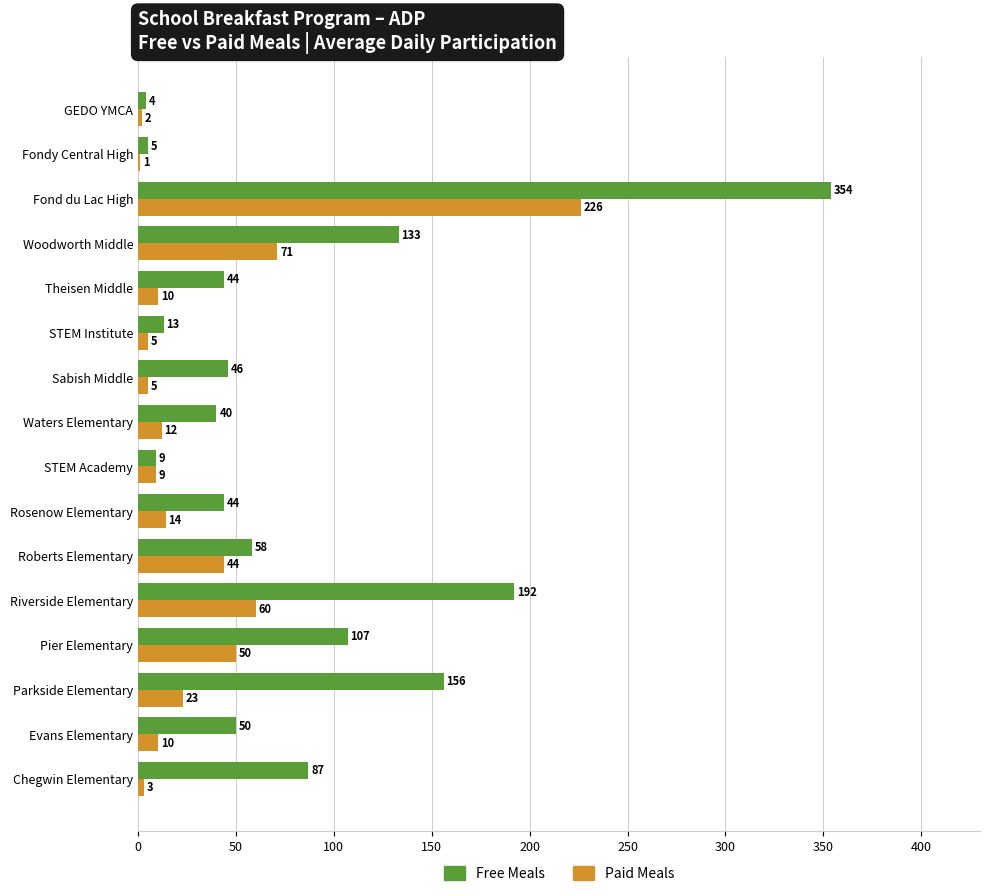

Which series changed the most between Waters Elementary and GEDO YMCA?

Free Meals